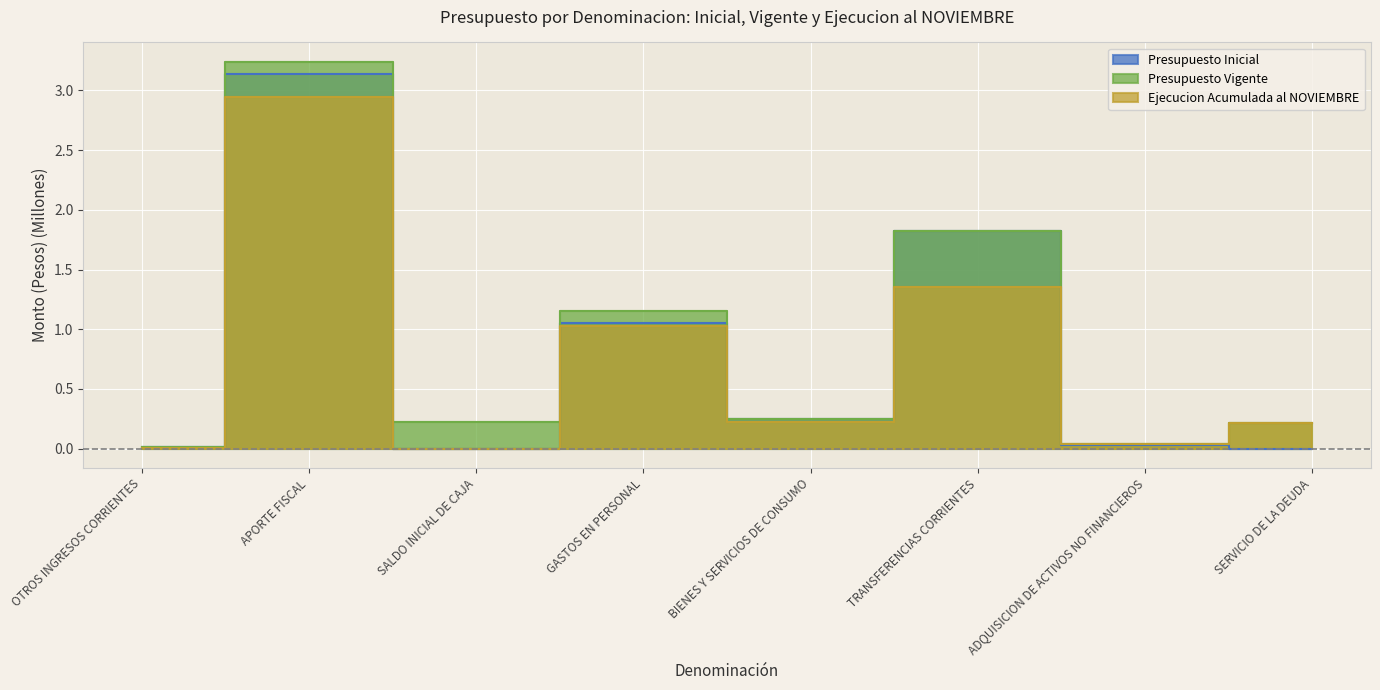

Rank the series by their maximum value, from highest to lowest.

Presupuesto Vigente, Presupuesto Inicial, Ejecucion Acumulada al NOVIEMBRE